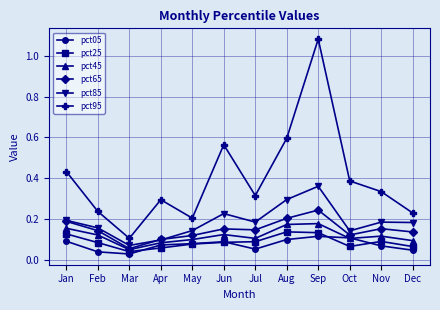

What is the spread (max minus min) of values at Sep?

1.0